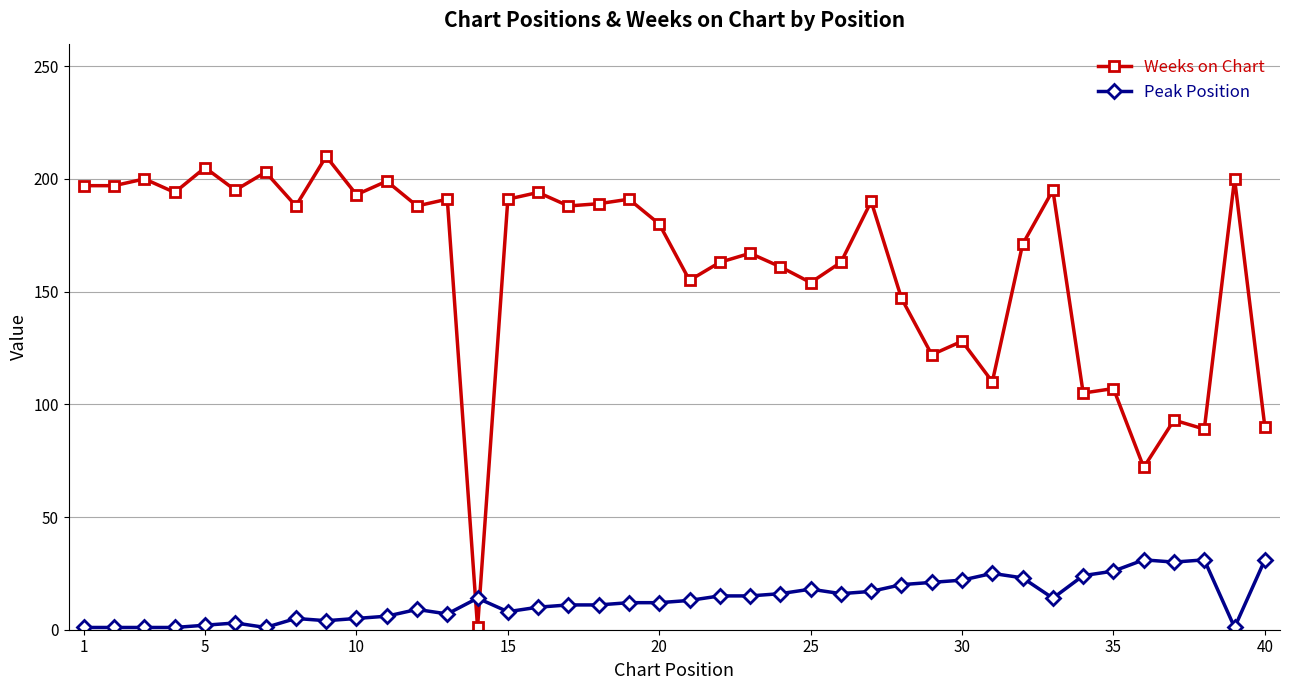

How many data points does each series have?

40